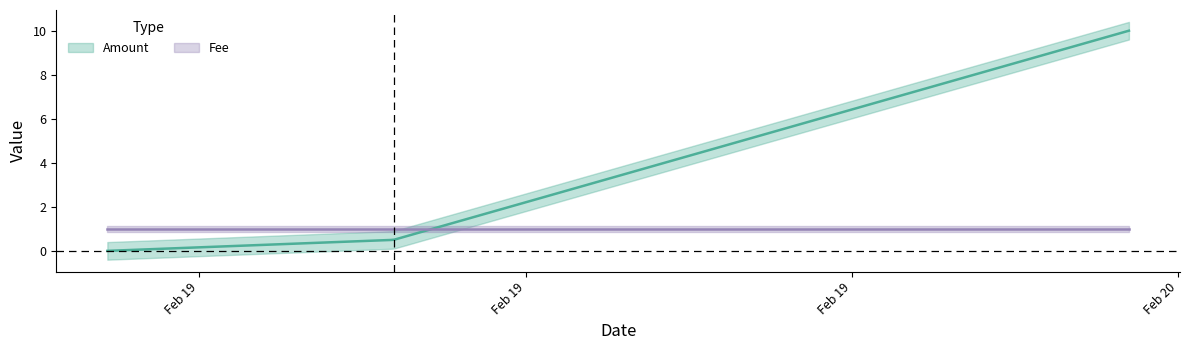

True or false: Amount has a value of 2 at 2018-02-19 12:34:21.

False